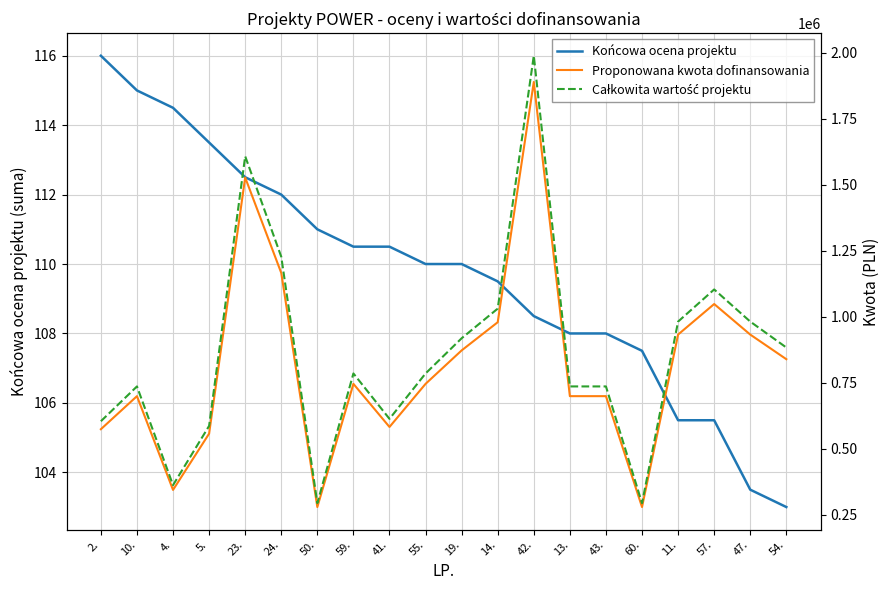

True or false: Końcowa ocena projektu and Całkowita wartość projektu intersect in this chart.

False